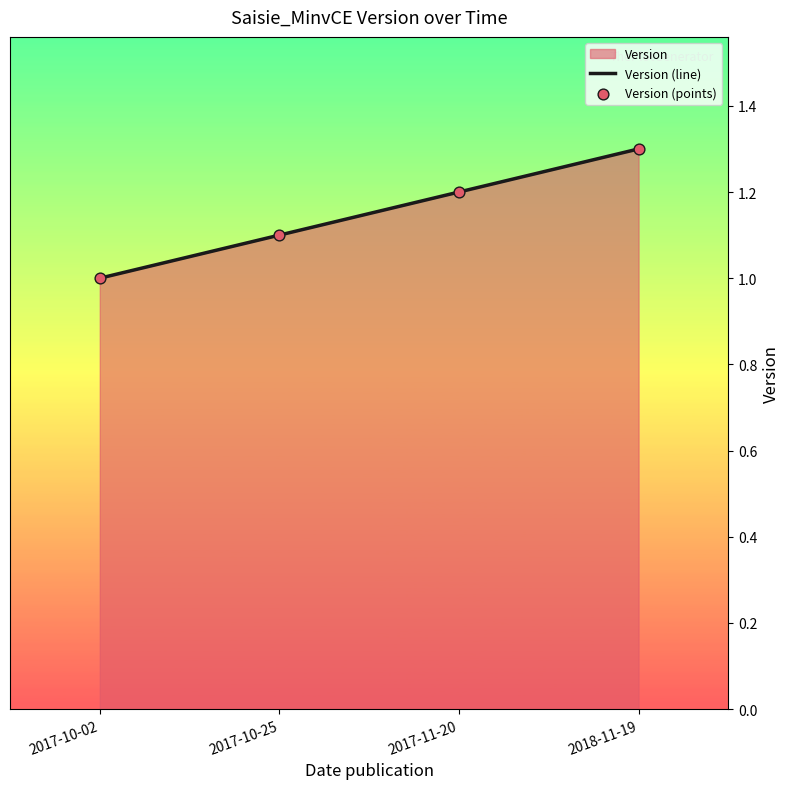

True or false: there are more than 1 points higher than both neighbors.

False